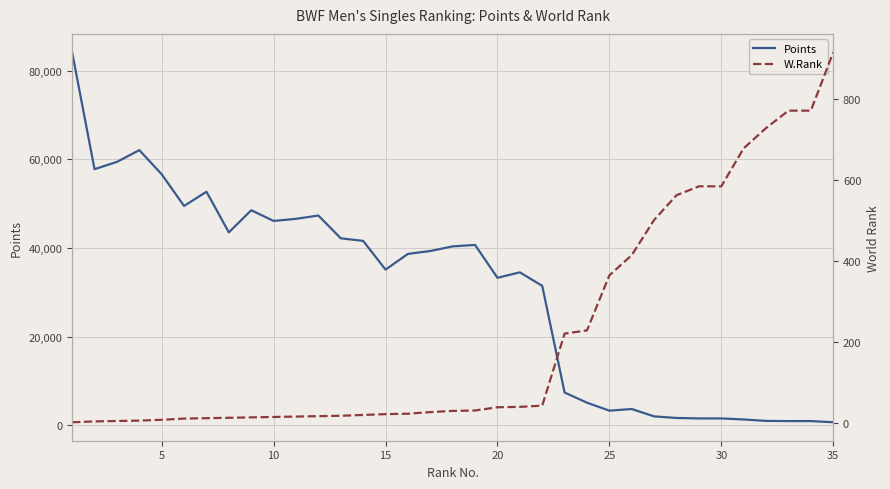

What is the highest value of the Points series?

84111